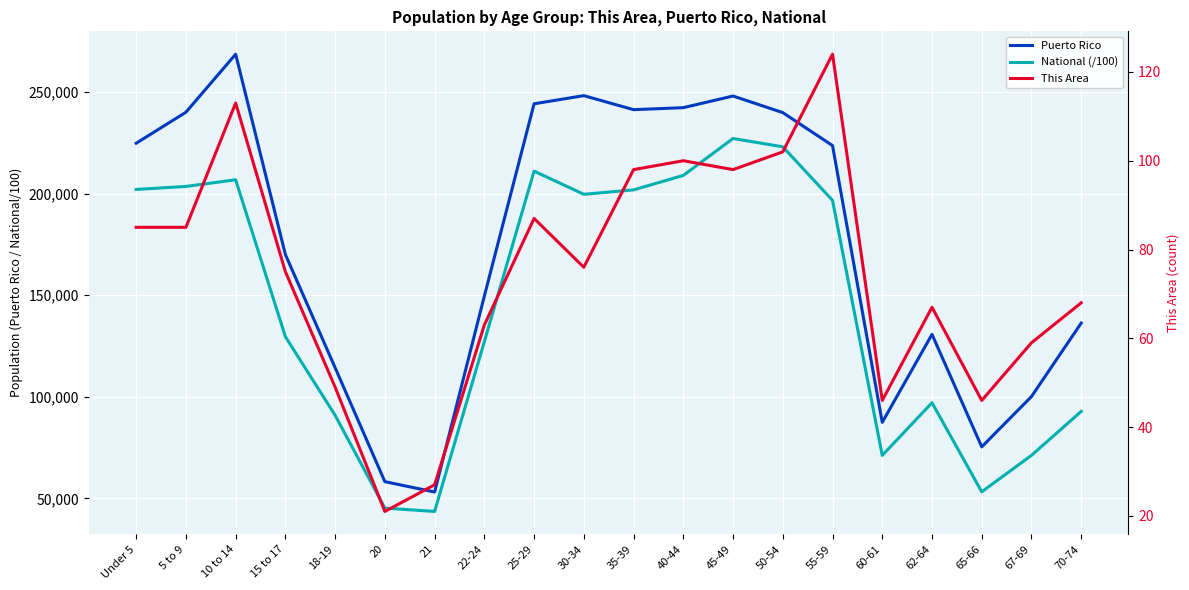

In This Area, how many points are lower than both neighbors (excluding endpoints)?

5